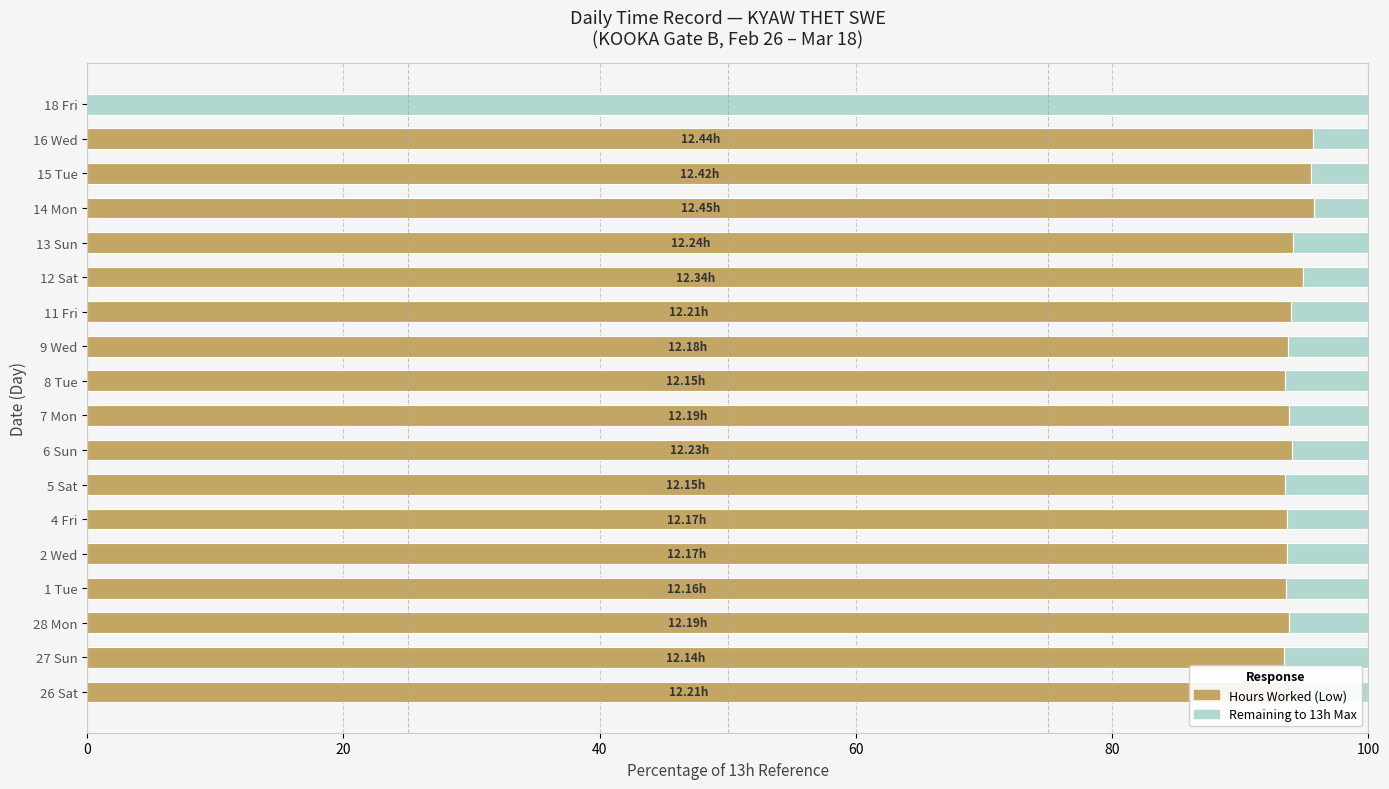

What is the total value across all series at 28 Mon?

100.0